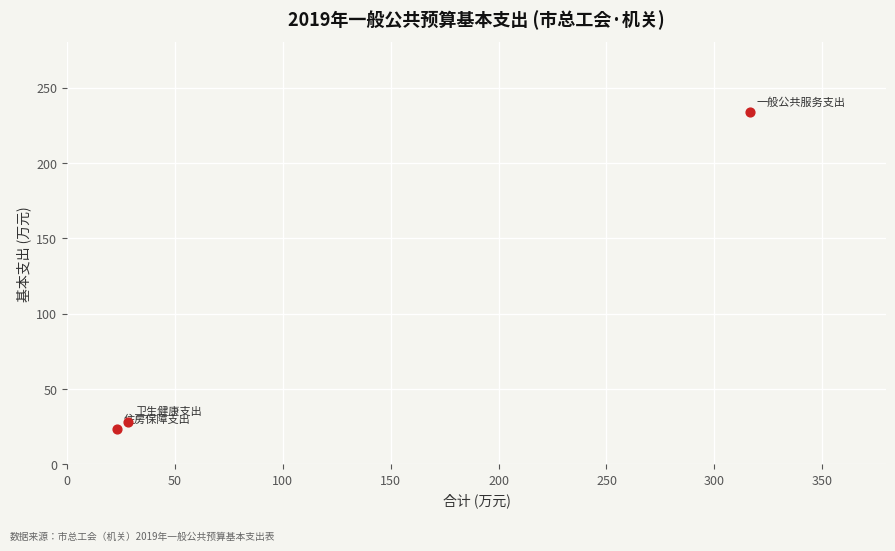

What Y value in the scatter plot is closest to 128?

28.4